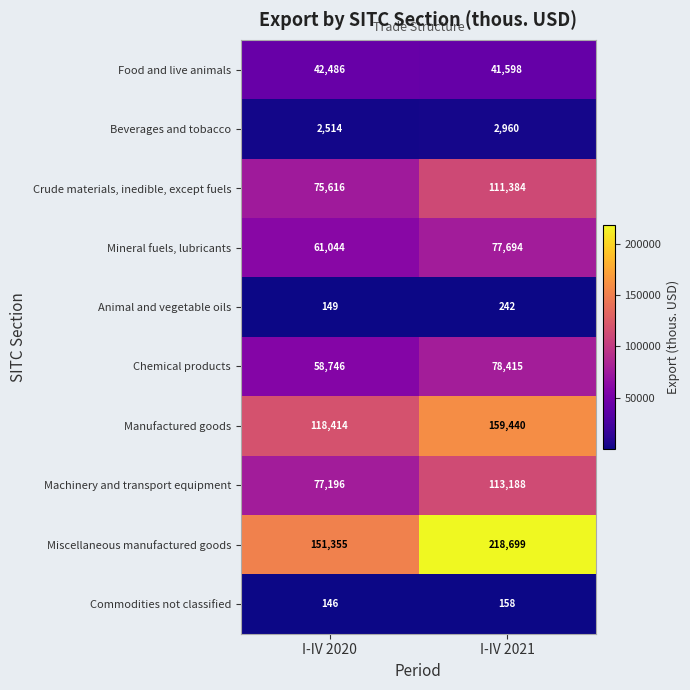

True or false: Mineral fuels, lubricants has a value of 61044 at I-IV 2020.

True